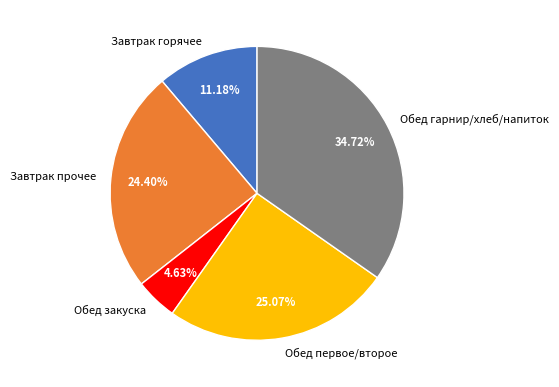

Between Завтрак прочее and Обед закуска, which is larger?

Завтрак прочее